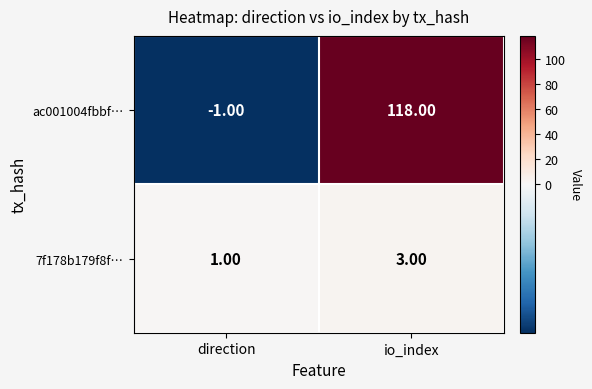

Rank the series at direction from lowest to highest value.

ac001004fbbf…, 7f178b179f8f…